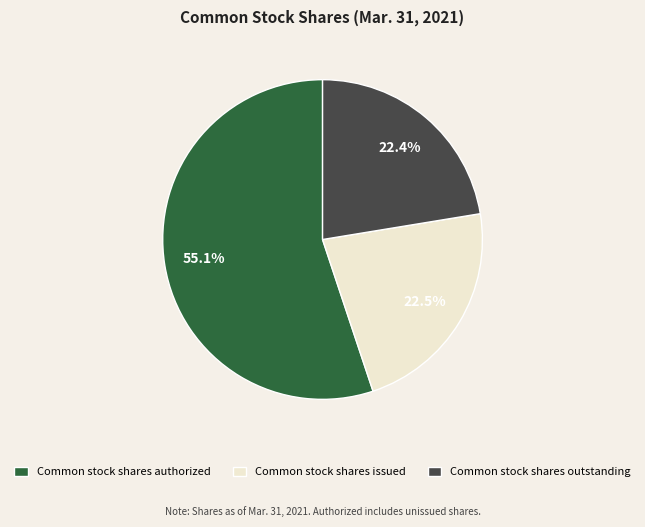

To the nearest percent, what percentage of the pie is Common stock shares outstanding?

22%